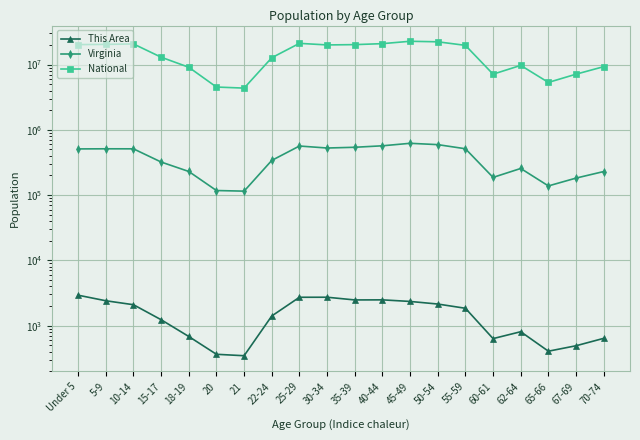

The value of National at 5-9 is 28496989. True or false?

False